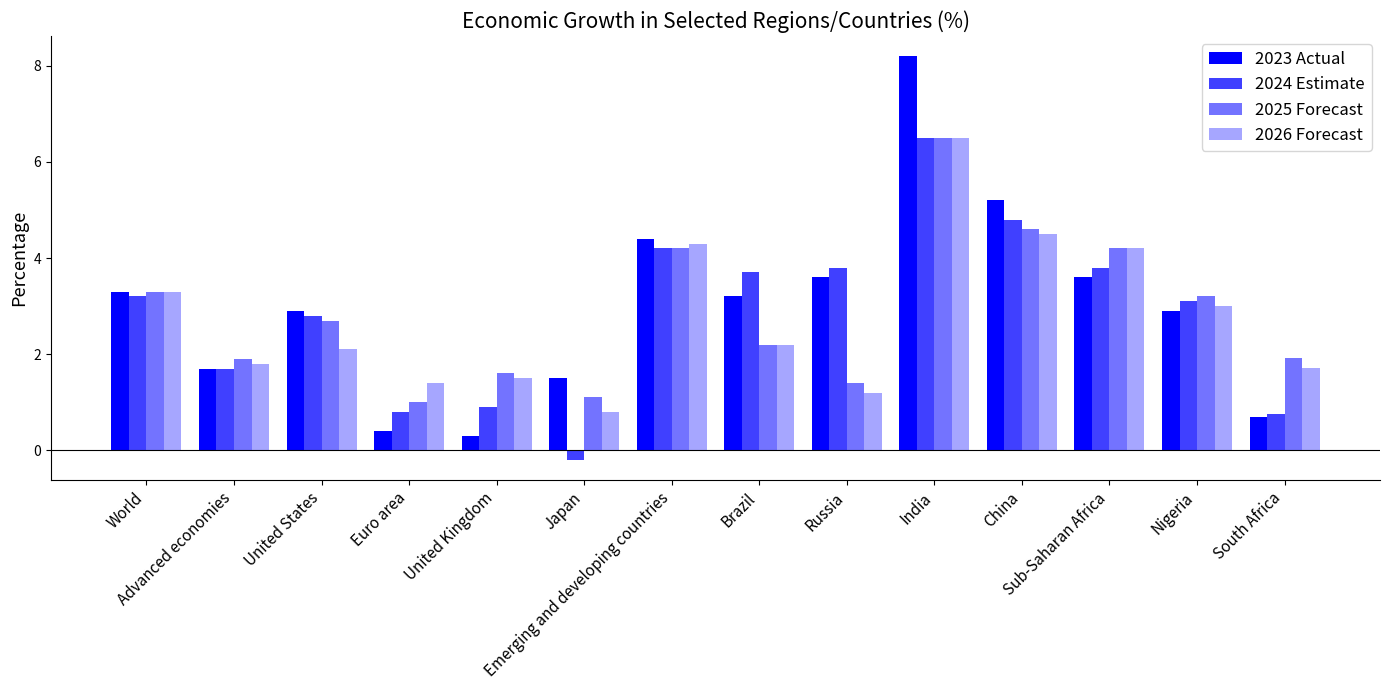

How many values in 2024 Estimate are below zero?

1